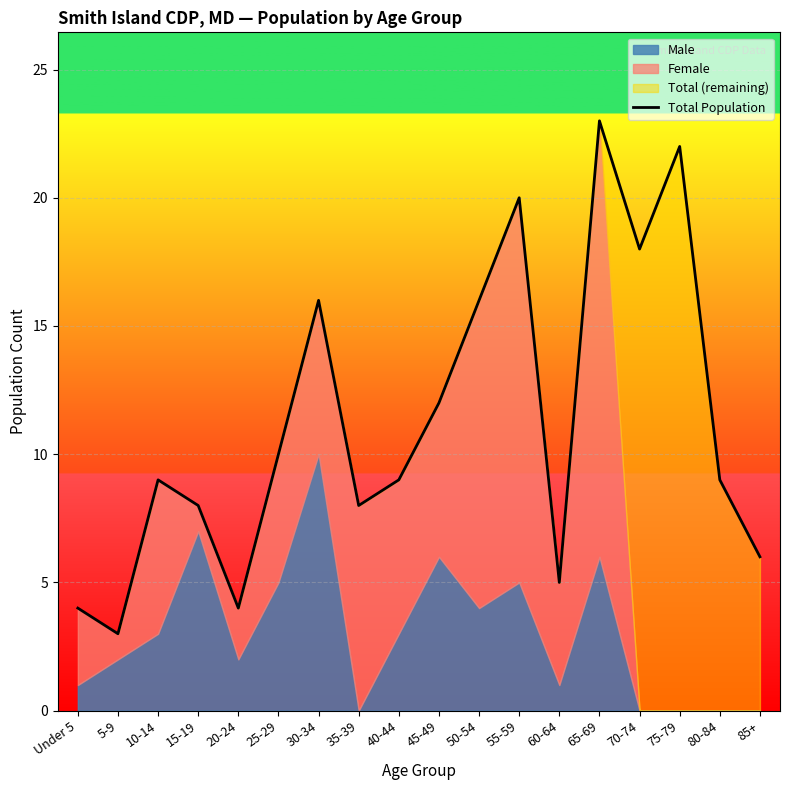

Approximately how many times larger is the value at 10-14 compared to Under 5?

2.2